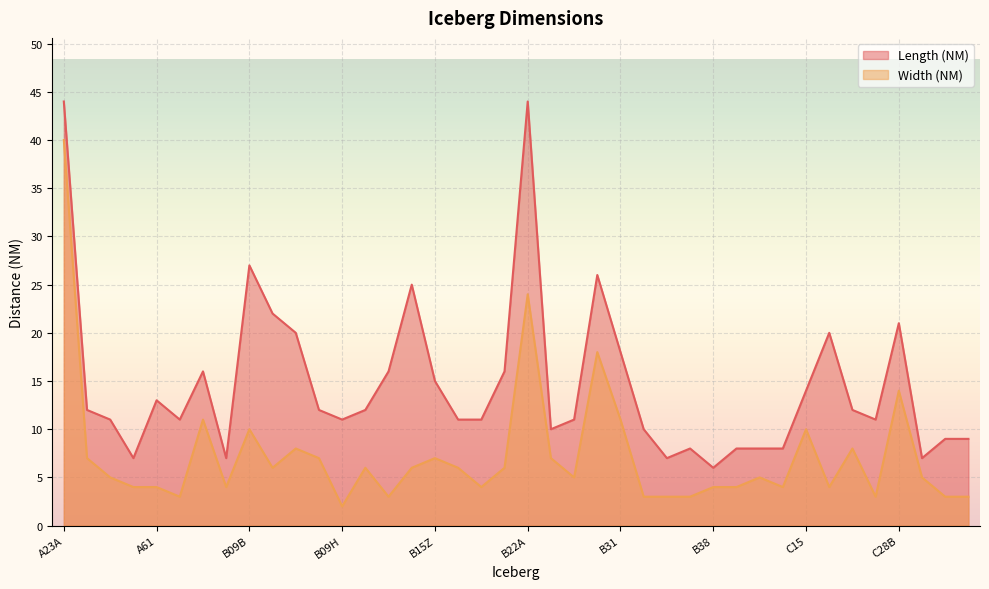

The Width (NM) series shows 11 at B31. True or false?

True